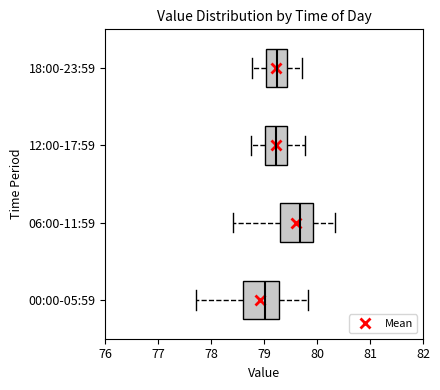

Where is the left edge of the box for 18:00-23:59 on the x-axis? The values are not printed on the chart, so give them approximately, as read against the axis.

79.0